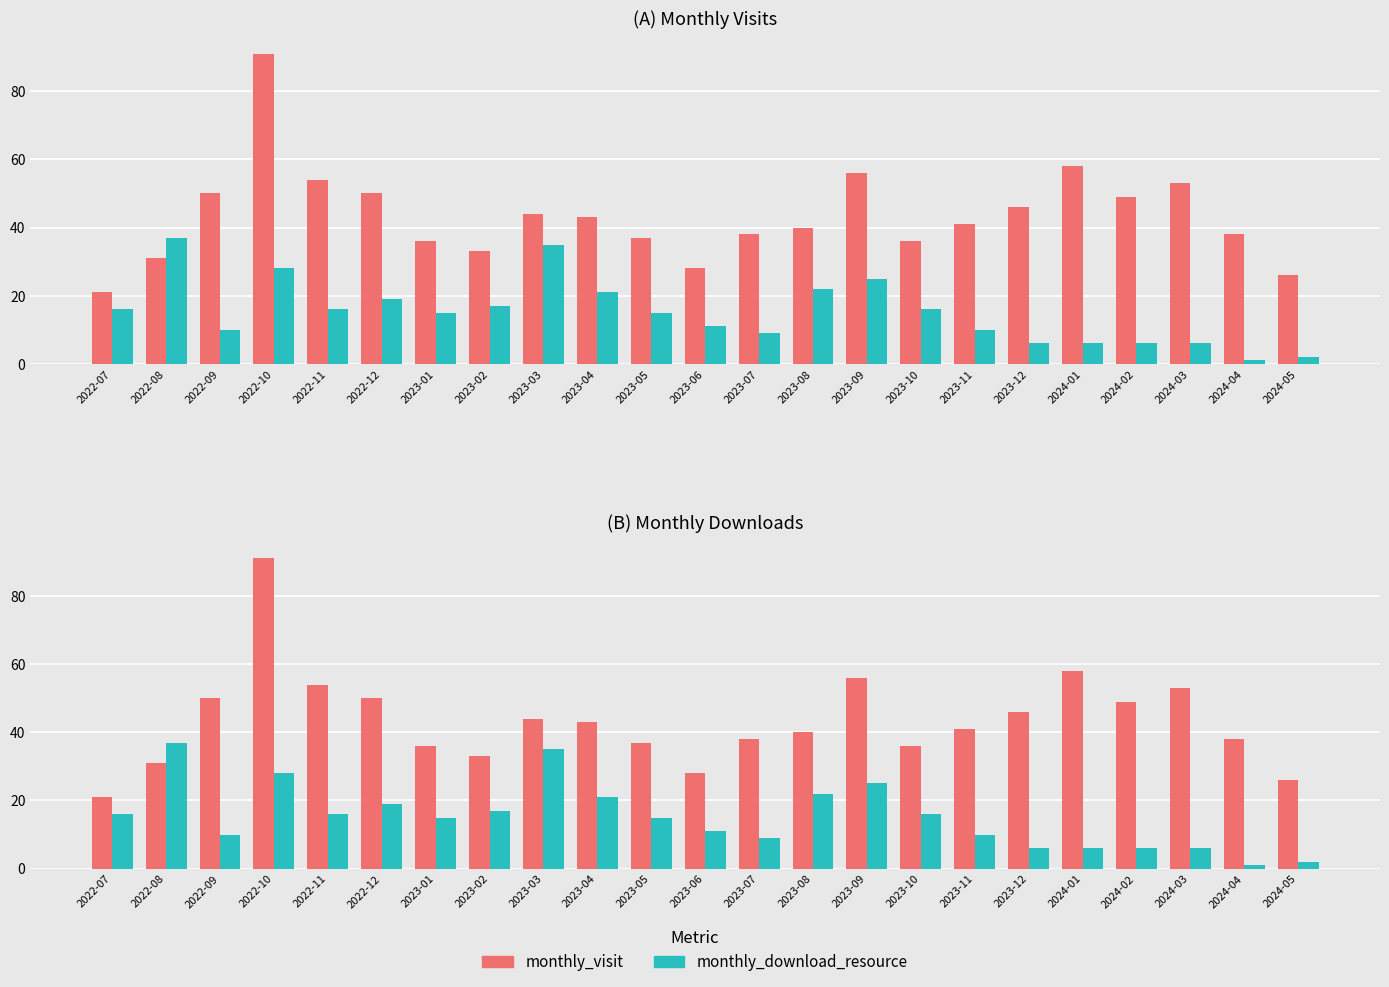

Reading left to right, list all the values displayed in this chart.

monthly_visit: 2022-07=21	2022-08=31	2022-09=50	2022-10=91	2022-11=54	2022-12=50	2023-01=36	2023-02=33	2023-03=44	2023-04=43	2023-05=37	2023-06=28	2023-07=38	2023-08=40	2023-09=56	2023-10=36	2023-11=41	2023-12=46	2024-01=58	2024-02=49	2024-03=53	2024-04=38	2024-05=26
monthly_download_resource: 2022-07=16	2022-08=37	2022-09=10	2022-10=28	2022-11=16	2022-12=19	2023-01=15	2023-02=17	2023-03=35	2023-04=21	2023-05=15	2023-06=11	2023-07=9	2023-08=22	2023-09=25	2023-10=16	2023-11=10	2023-12=6	2024-01=6	2024-02=6	2024-03=6	2024-04=1	2024-05=2